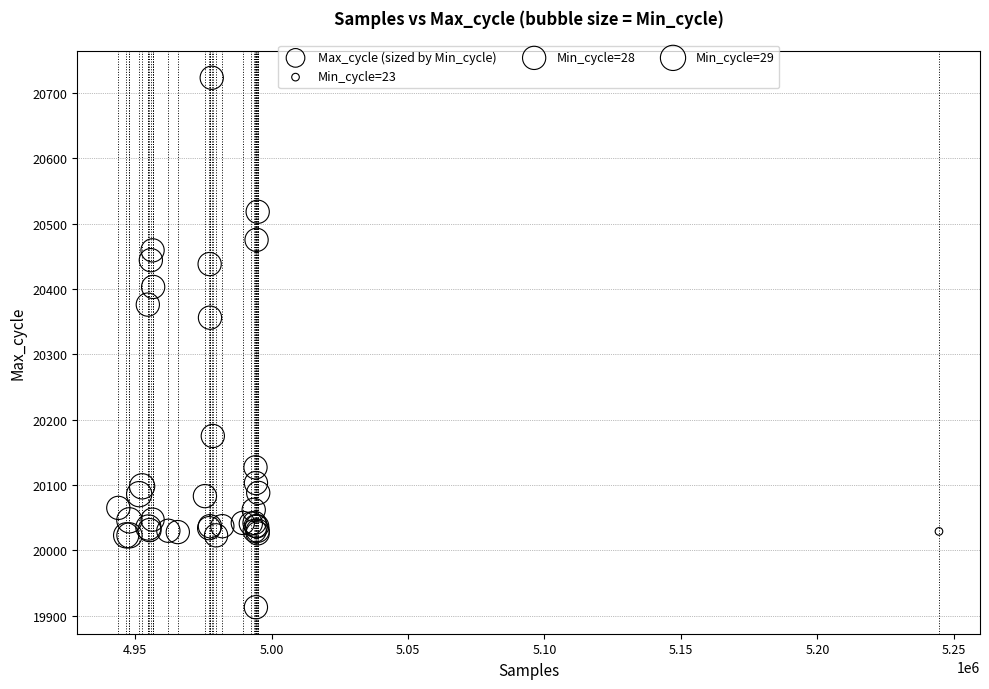

What Y value in the scatter plot is closest to 20318?

20356